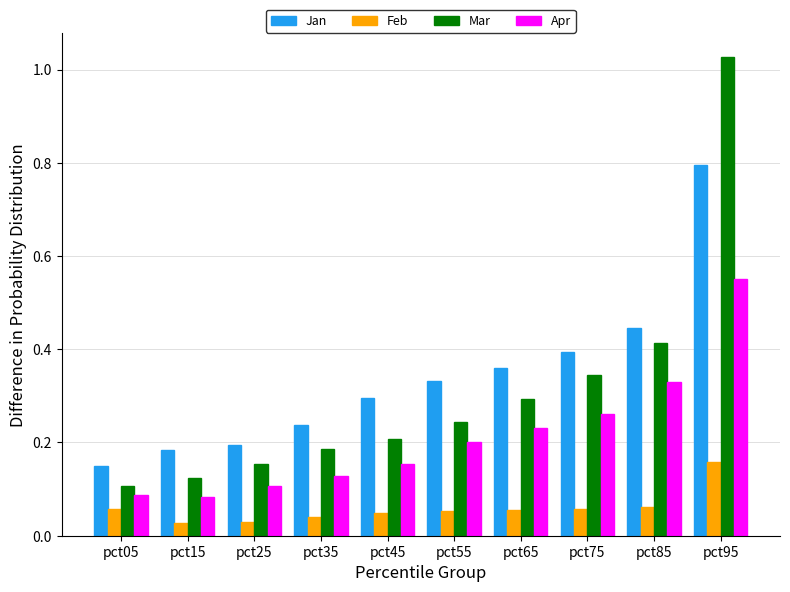

What are all the series names shown in the legend?

Jan, Feb, Mar, Apr